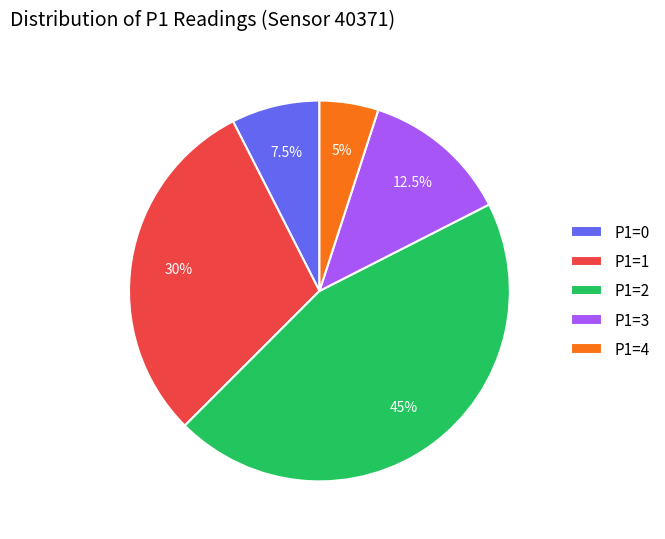

Combined, what portion of the pie is P1=0 and P1=1?

37.5%